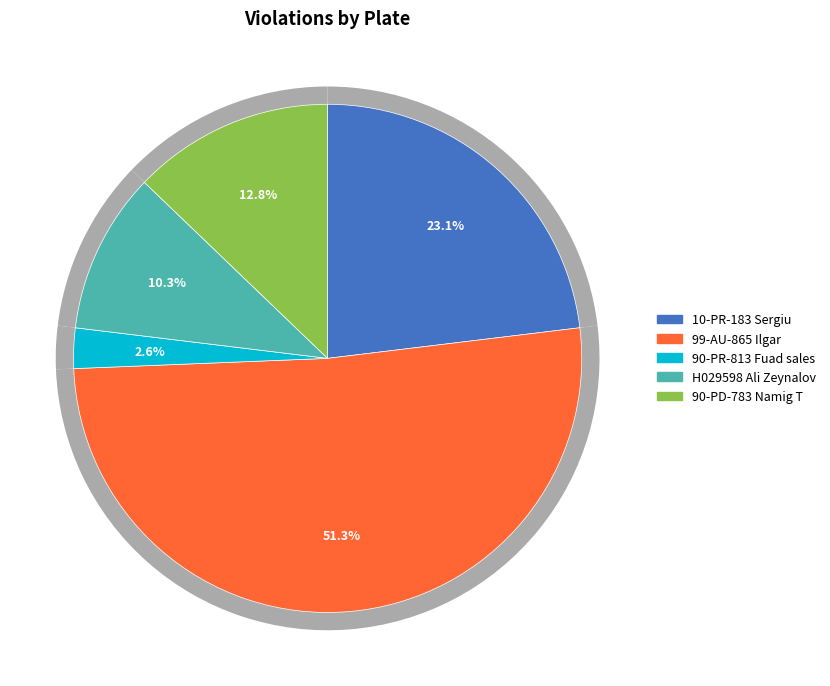

To the nearest percent, what percentage of the pie is 10-PR-183 Sergiu?

23%